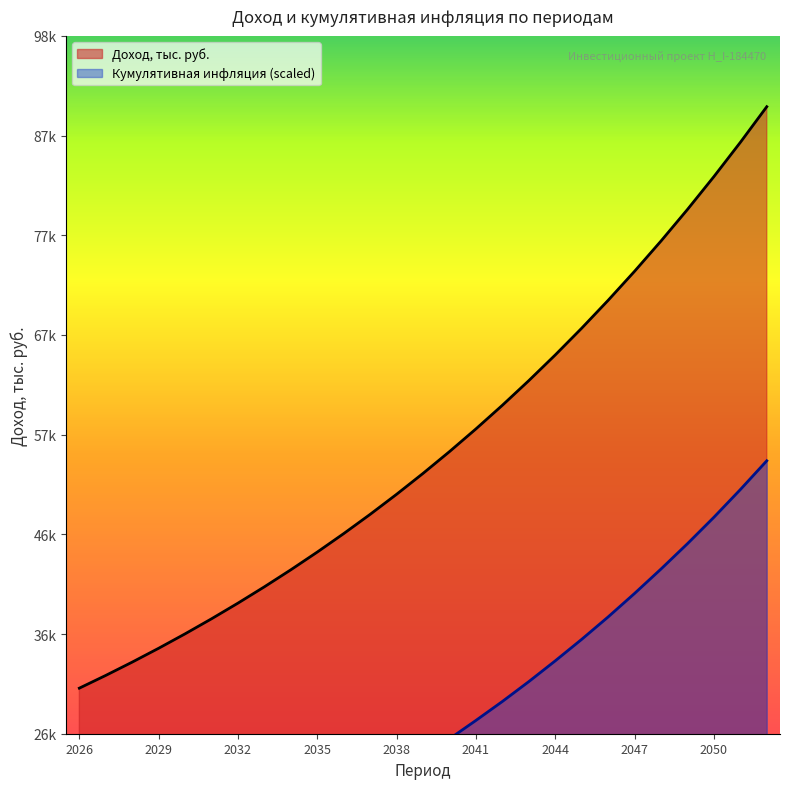

What is the difference between the maximum and second lowest values in the Доход, тыс. руб. series?

58350.4